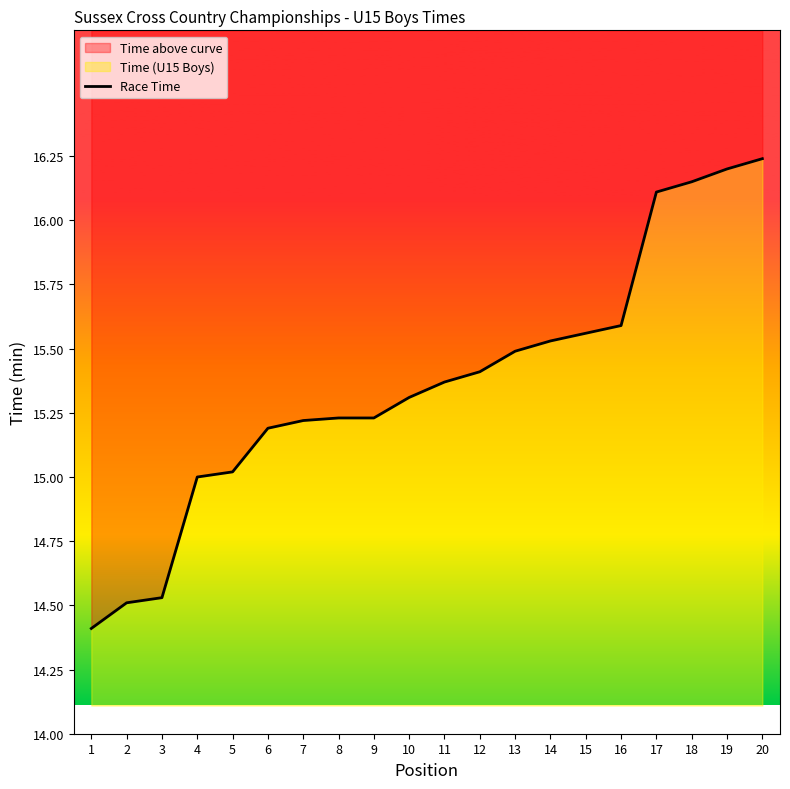

What is the ratio of the value at 8 to the value at 4?

1.0